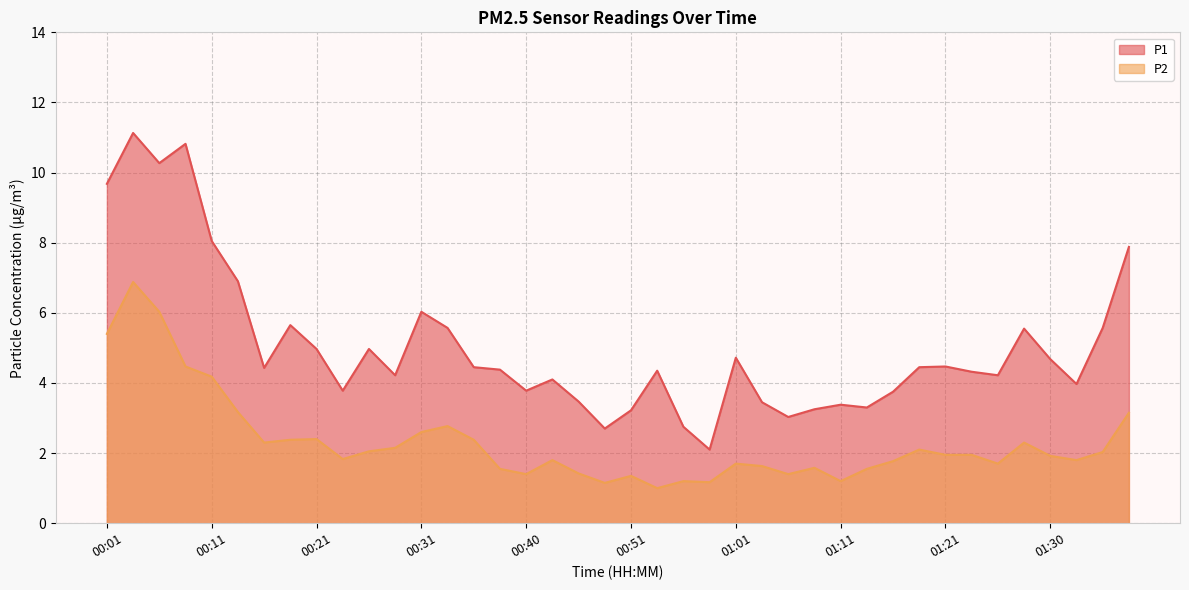

Is the value of P1 at 01:06 greater than the value of P2 at 00:38?

Yes